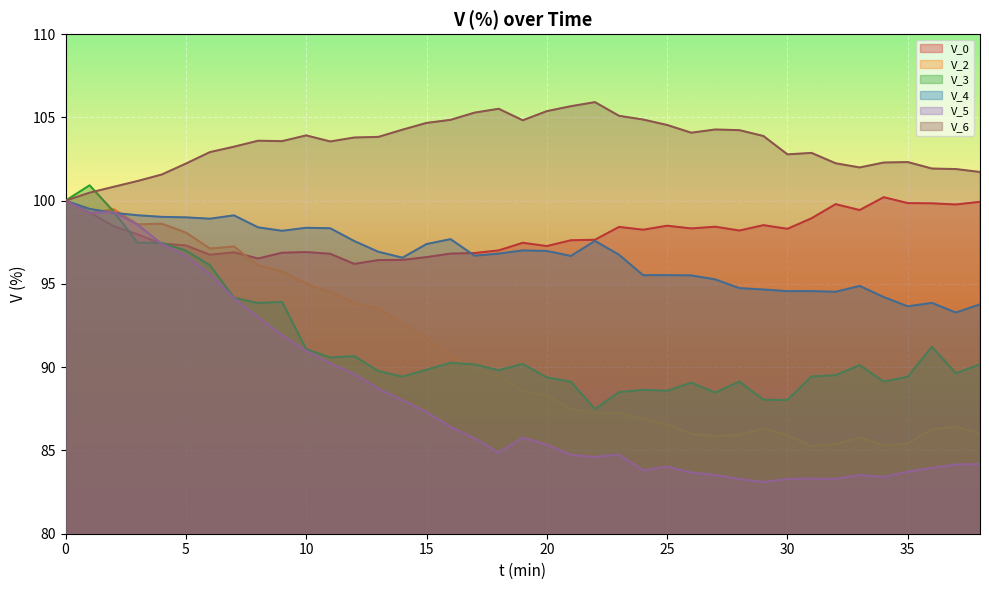

What is the value of the V_3 point at the 11th from the left?

91.1